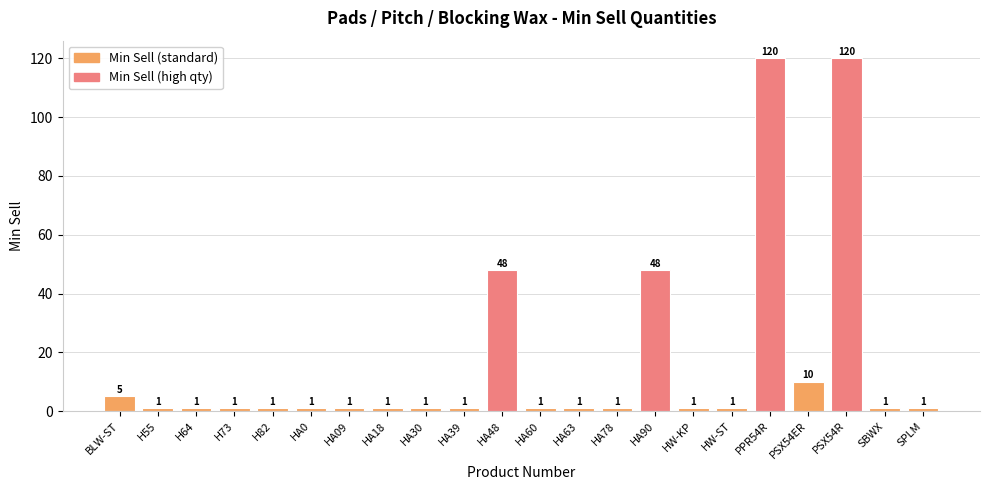

What is the value of the 22nd bar from the left?

1